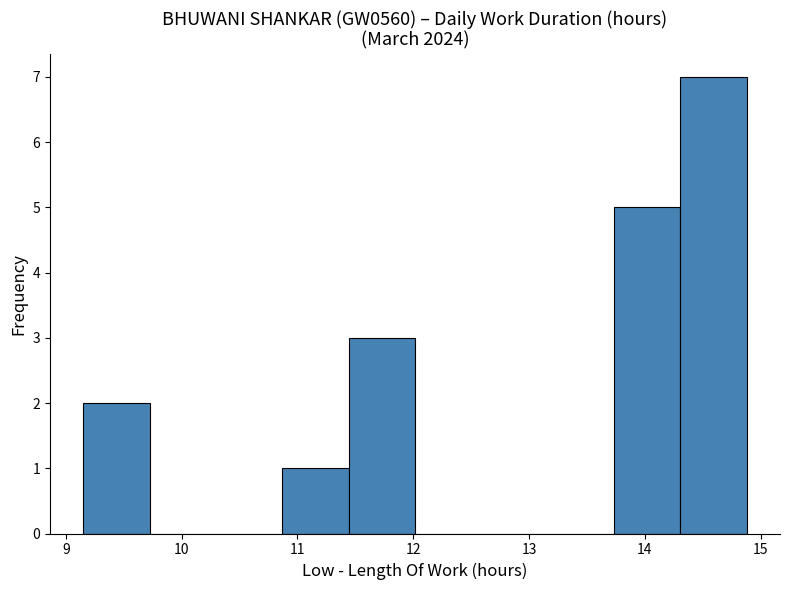

Reading left to right, list every bar in this chart as the range it spans on the x-axis followed by its height. Neither the bar edges nor the heights are printed on the chart, so give them approximately, as read against the axes.

9.2 to 9.7: 2
9.7 to 10.3: 0
10.3 to 10.9: 0
10.9 to 11.4: 1
11.4 to 12.0: 3
12.0 to 12.6: 0
12.6 to 13.2: 0
13.2 to 13.7: 0
13.7 to 14.3: 5
14.3 to 14.9: 7